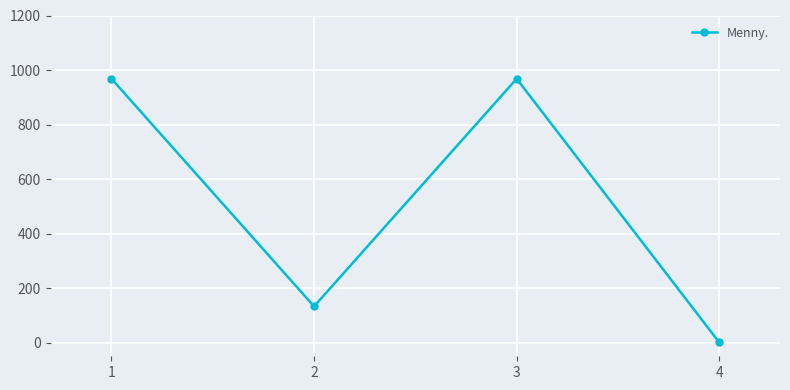

Is it true that the value at 3 is 968?

True